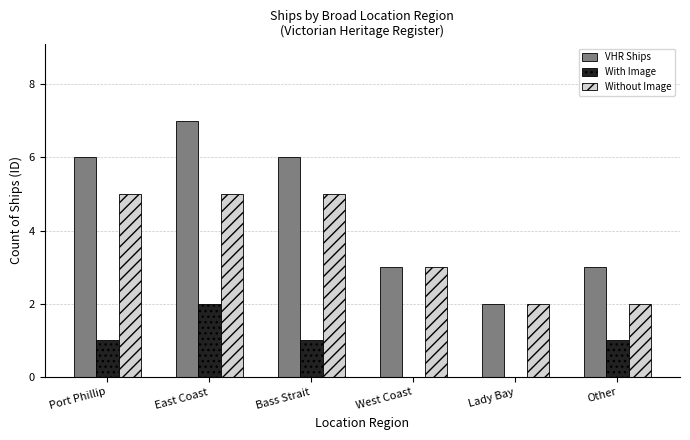

Which category has the highest value in the VHR Ships series?

East Coast